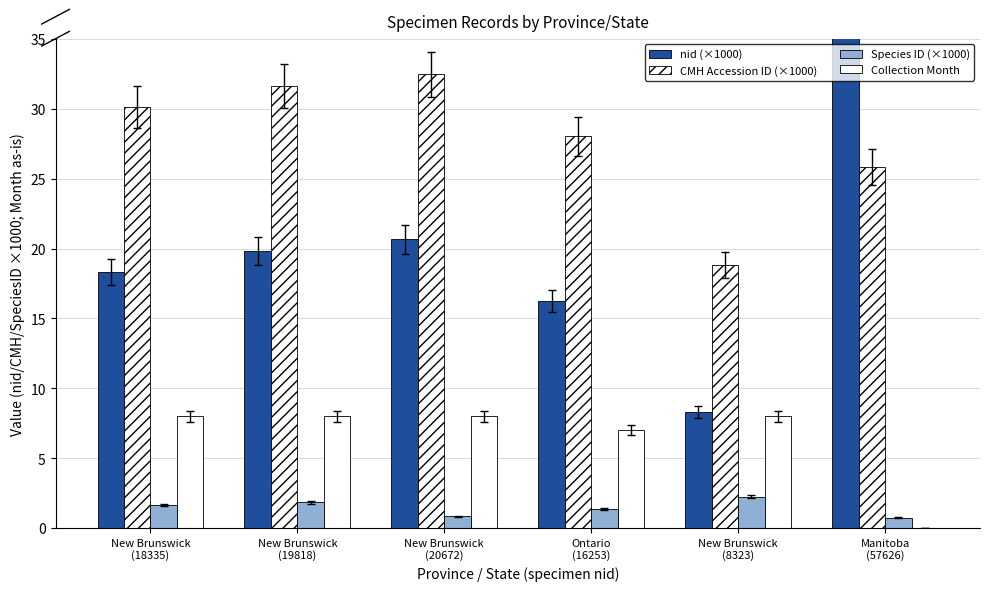

What is the label of the 5th bar from the right?

New Brunswick
(19818)